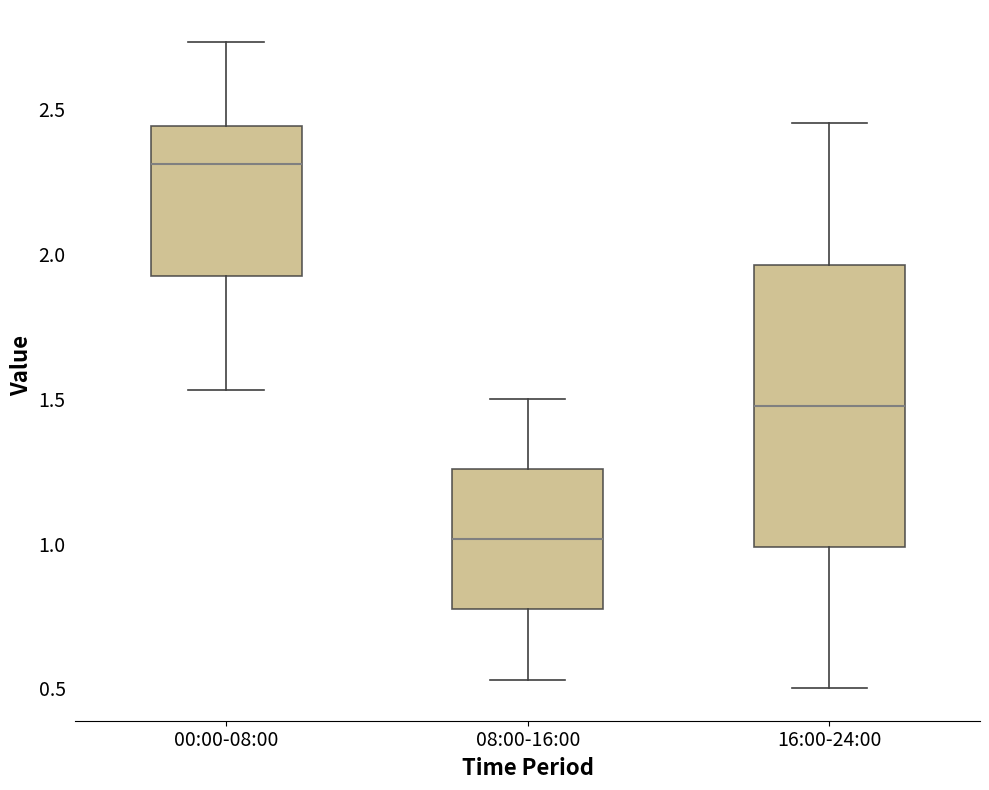

Comparing the boxes themselves (not the whiskers), which one is the tallest?

16:00-24:00